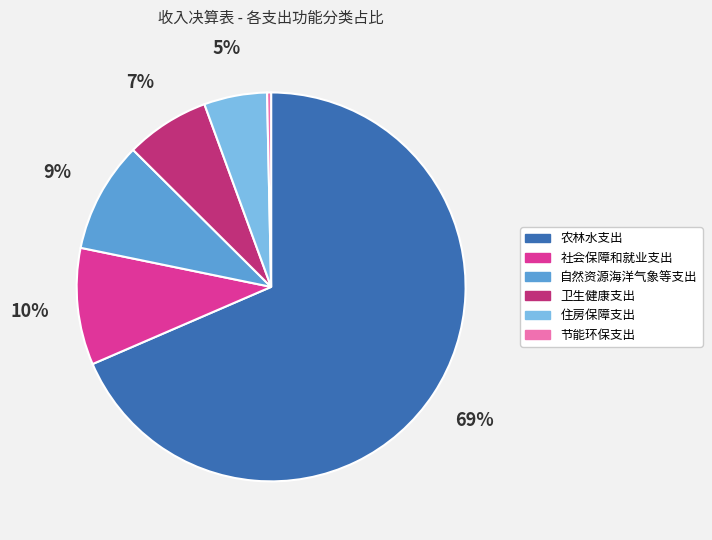

Which slice is the largest?

农林水支出